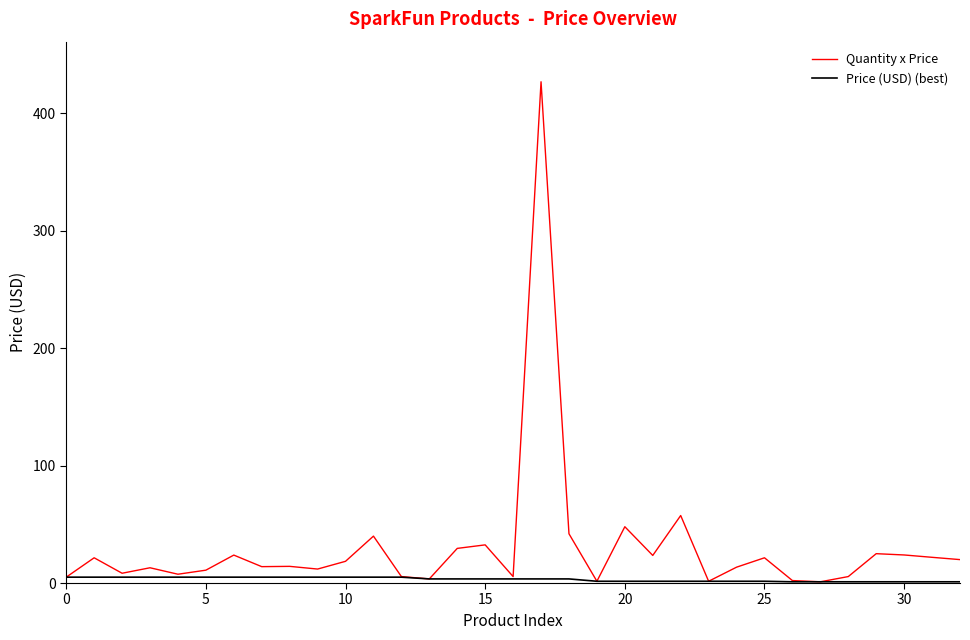

Rank the series by their average value, from highest to lowest.

Quantity x Price, Price (USD) (best)